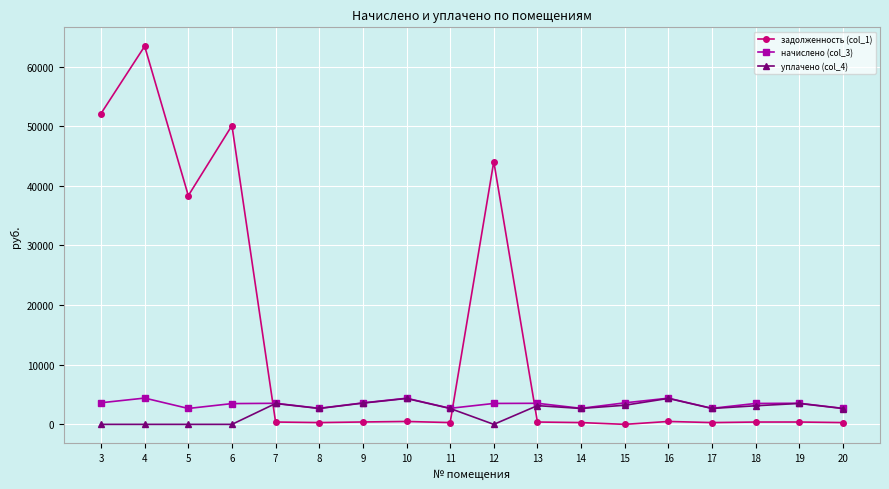

What is the maximum value shown in the chart?

63402.6